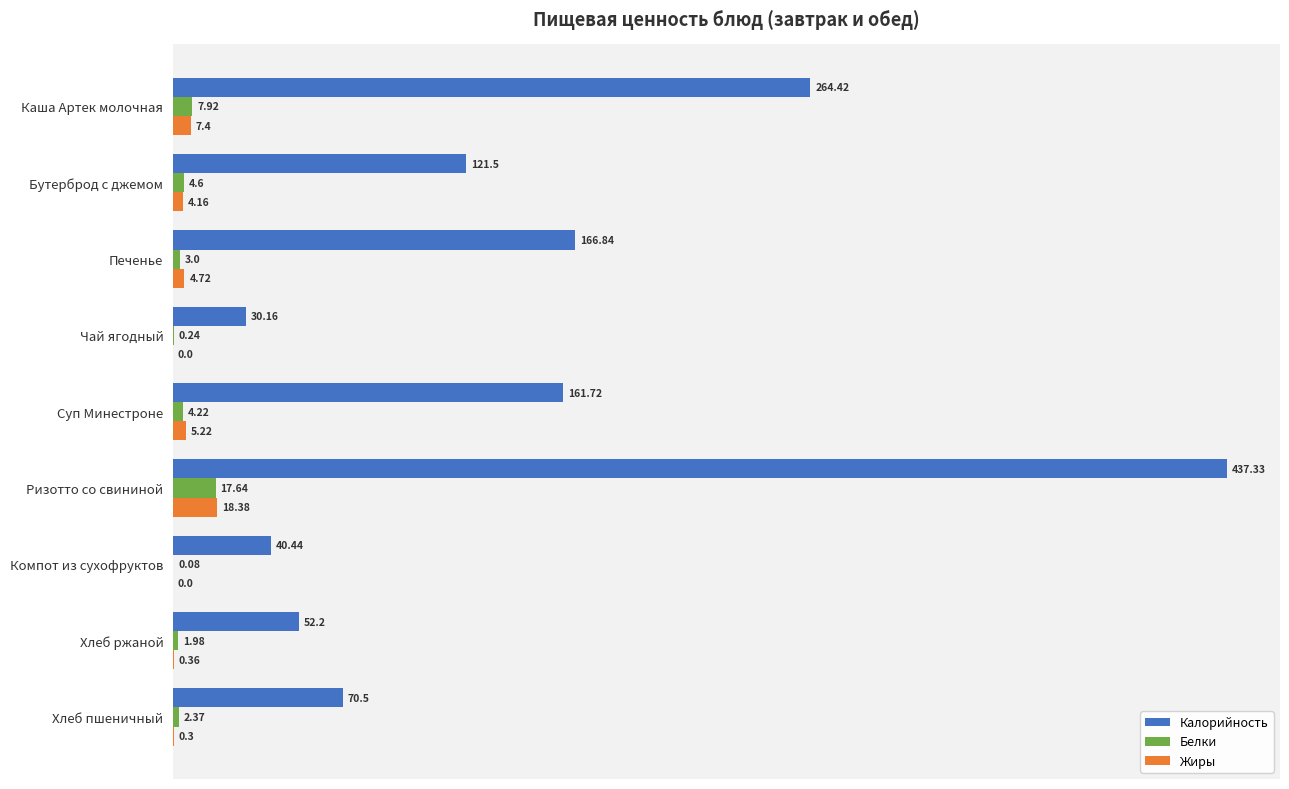

What is the sum of the Жиры values at Печенье and Каша Артек молочная?

12.1